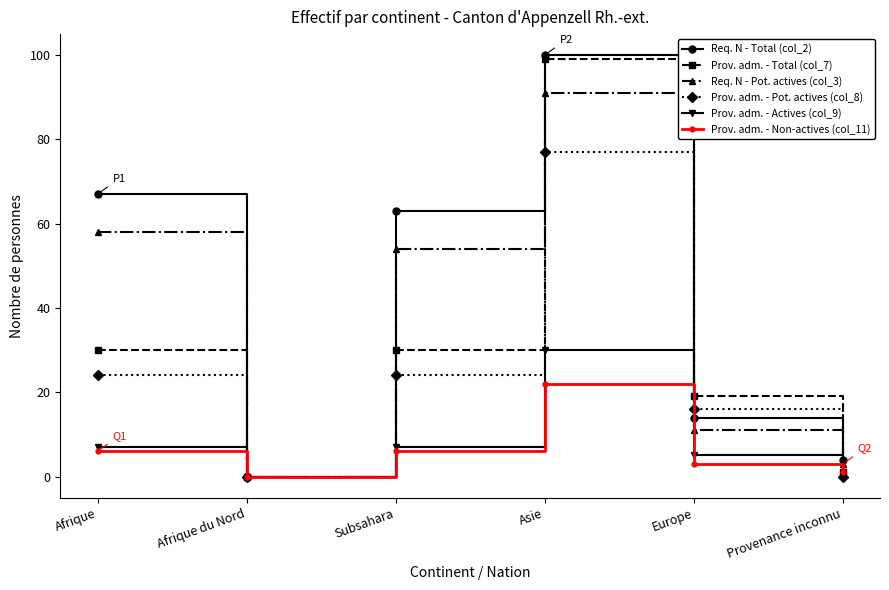

Reading left to right, what are all the values shown in this chart?

Req. N - Total (col_2): Afrique=67	Afrique du Nord=0	Subsahara=63	Asie=100	Europe=14	Provenance inconnu=4
Prov. adm. - Total (col_7): Afrique=30	Afrique du Nord=0	Subsahara=30	Asie=99	Europe=19	Provenance inconnu=1
Req. N - Pot. actives (col_3): Afrique=58	Afrique du Nord=0	Subsahara=54	Asie=91	Europe=11	Provenance inconnu=3
Prov. adm. - Pot. actives (col_8): Afrique=24	Afrique du Nord=0	Subsahara=24	Asie=77	Europe=16	Provenance inconnu=0
Prov. adm. - Actives (col_9): Afrique=7	Afrique du Nord=0	Subsahara=7	Asie=30	Europe=5	Provenance inconnu=0
Prov. adm. - Non-actives (col_11): Afrique=6	Afrique du Nord=0	Subsahara=6	Asie=22	Europe=3	Provenance inconnu=1